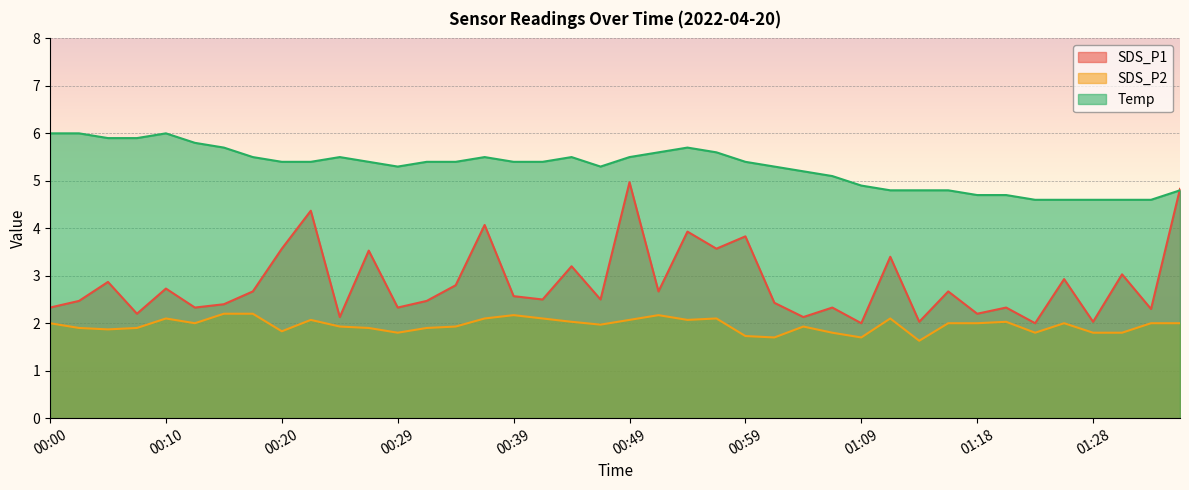

What is the difference between the maximum and minimum values in the Temp series?

1.4